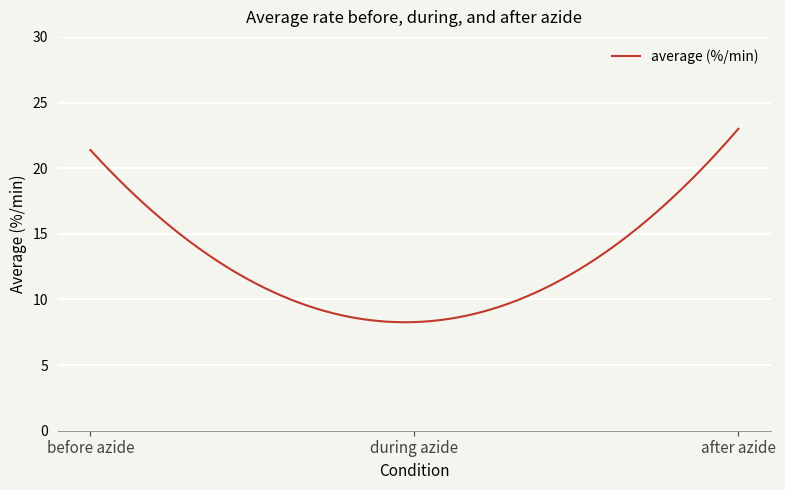

Approximately how many times larger is the value at during azide compared to after azide?

0.4